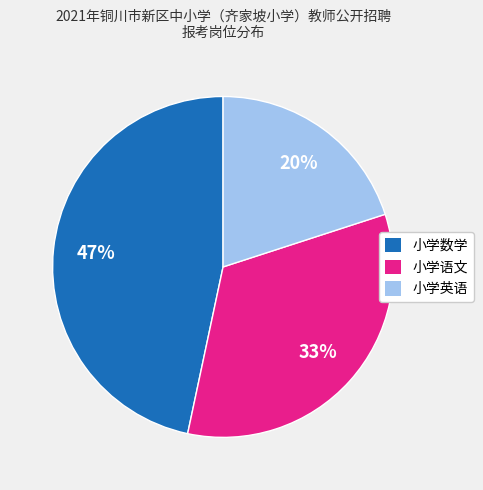

Is the sum of 小学英语 and 小学数学 greater than half?

Yes